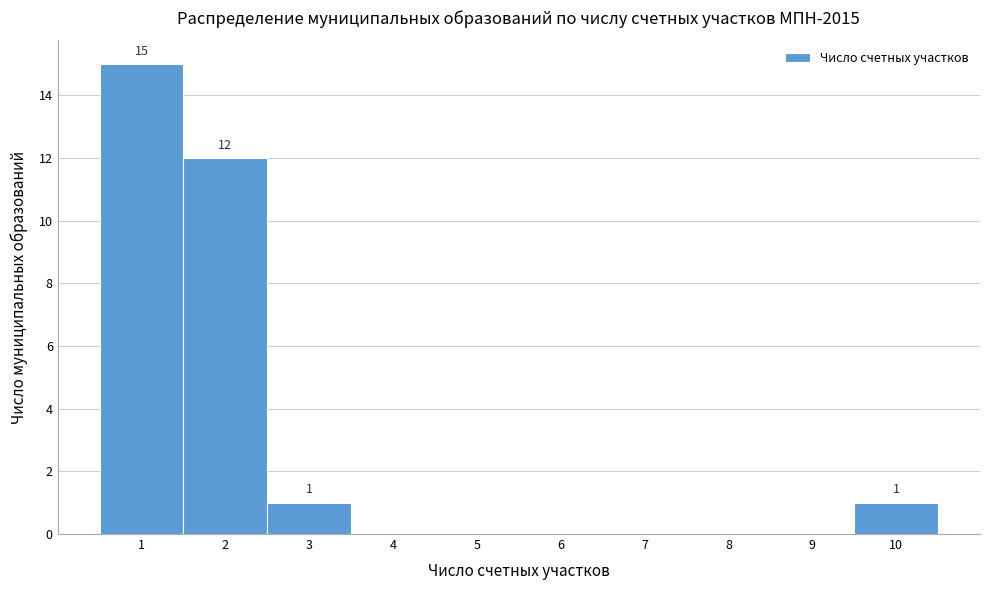

Over which range of the x-axis is the bar tallest?

0.5 to 1.5